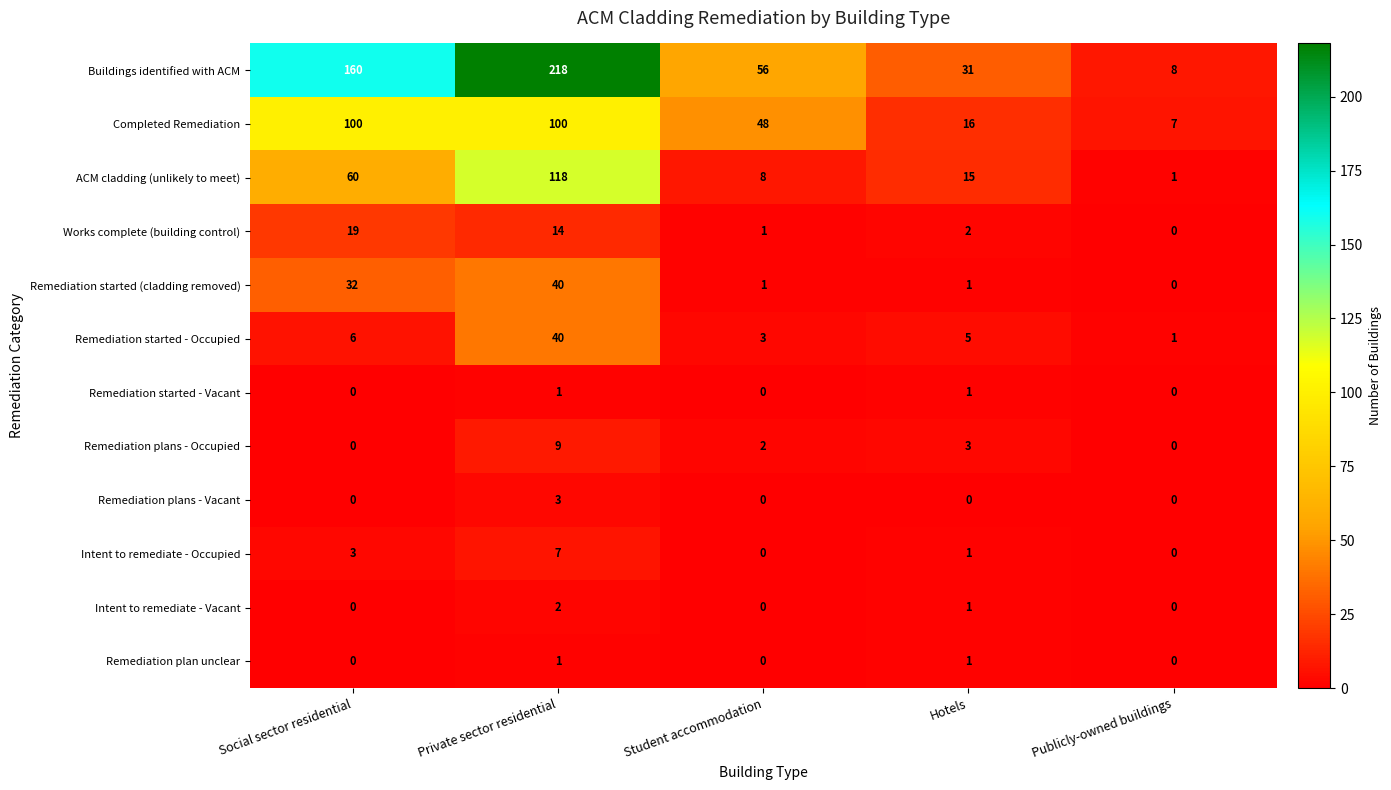

What is the spread (max minus min) of values at Private sector residential?

217